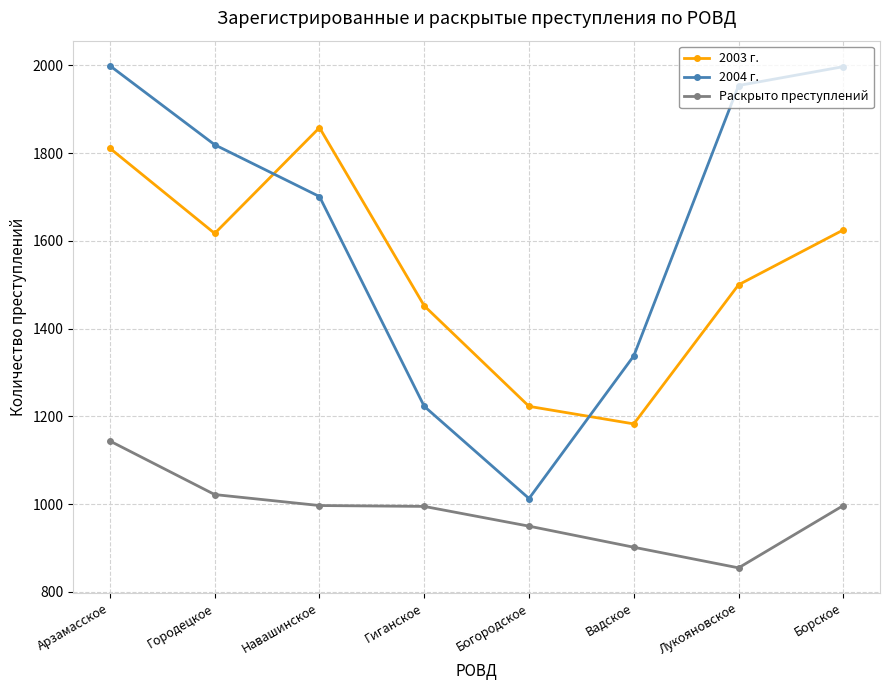

What is the value of the Раскрыто преступлений point at the 3rd from the left?

997